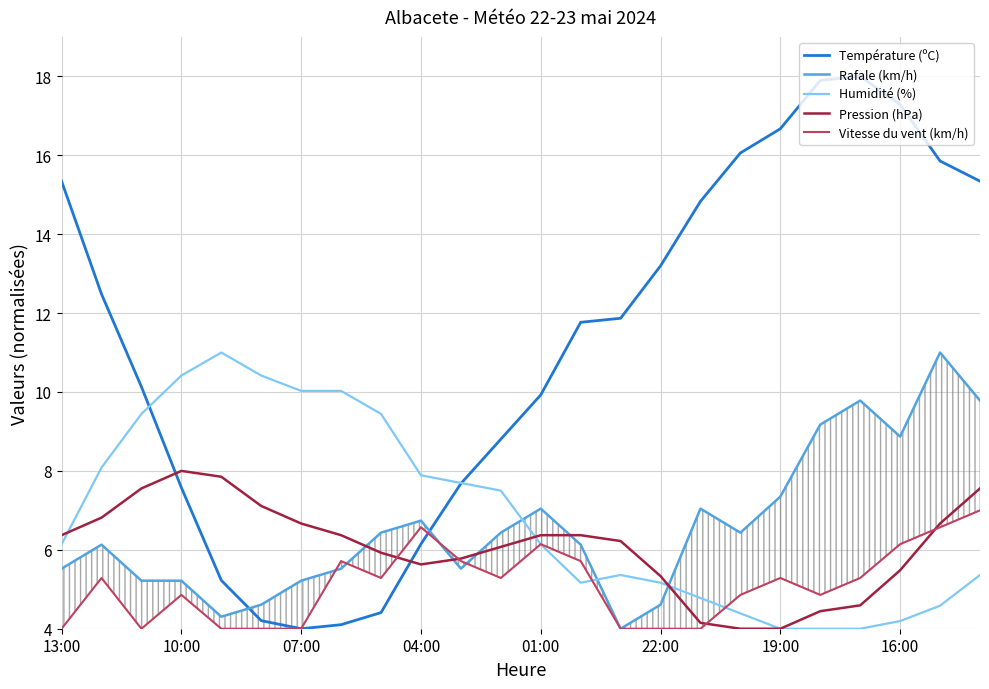

True or false: Pression (hPa) and Température (ºC) intersect in this chart.

True